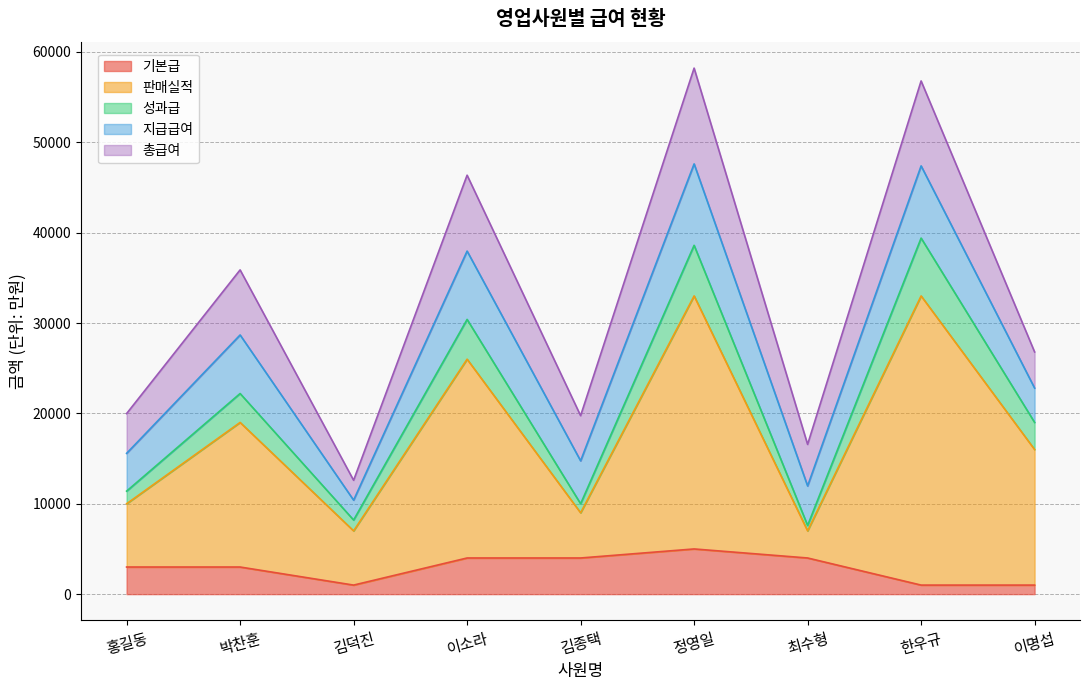

True or false: 기본급 has a value of 2338 at 이소라.

False